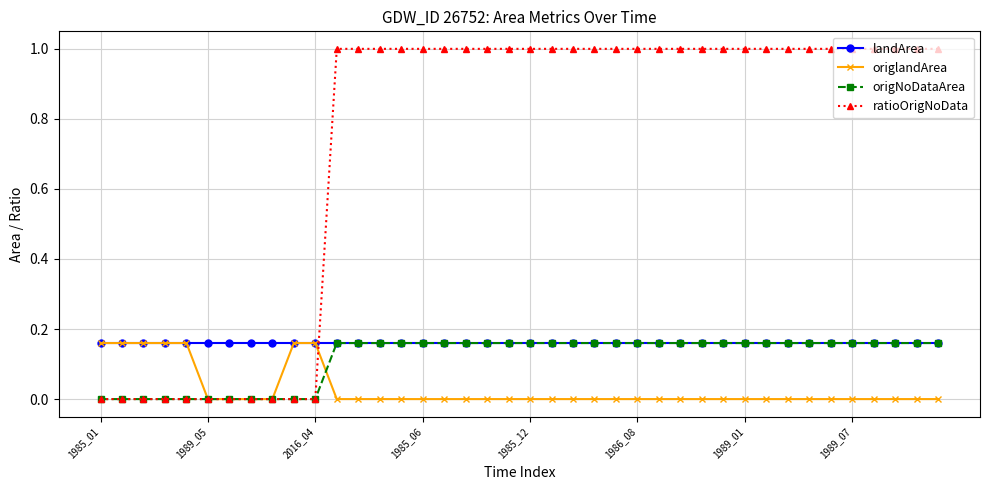

Which series has the largest total across all categories?

ratioOrigNoData